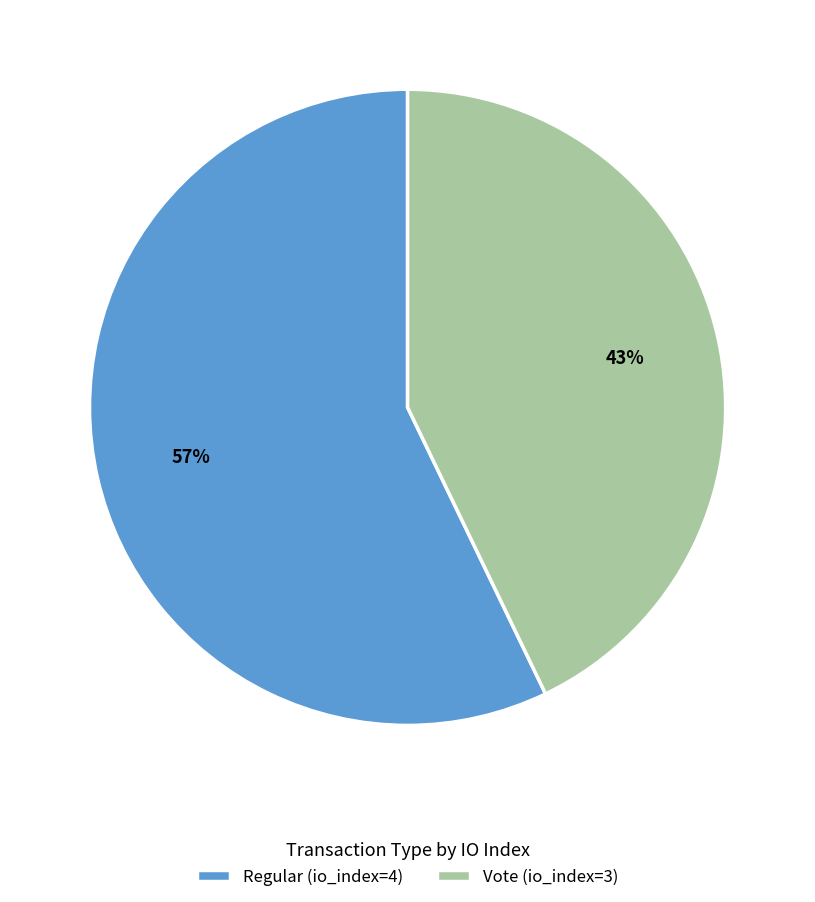

Between Regular (io_index=4) and Vote (io_index=3), which is larger?

Regular (io_index=4)